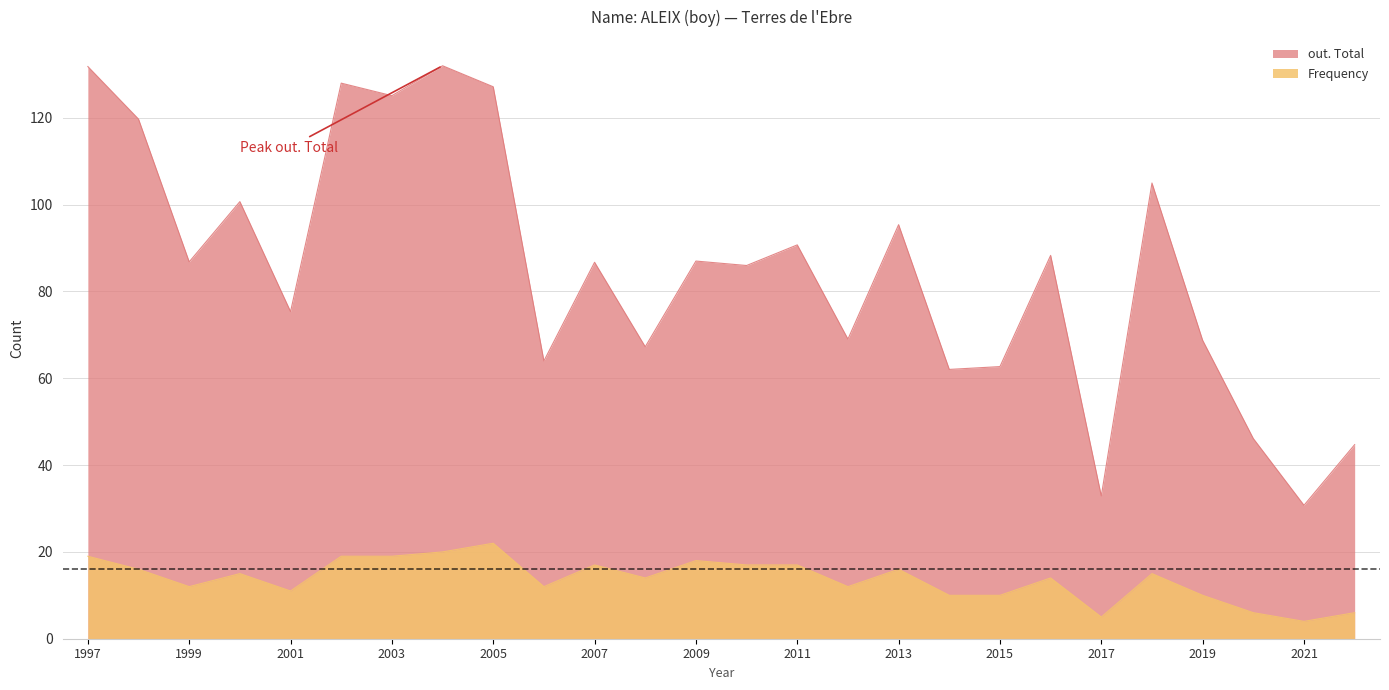

At how many categories does at least one series exceed 124?

5